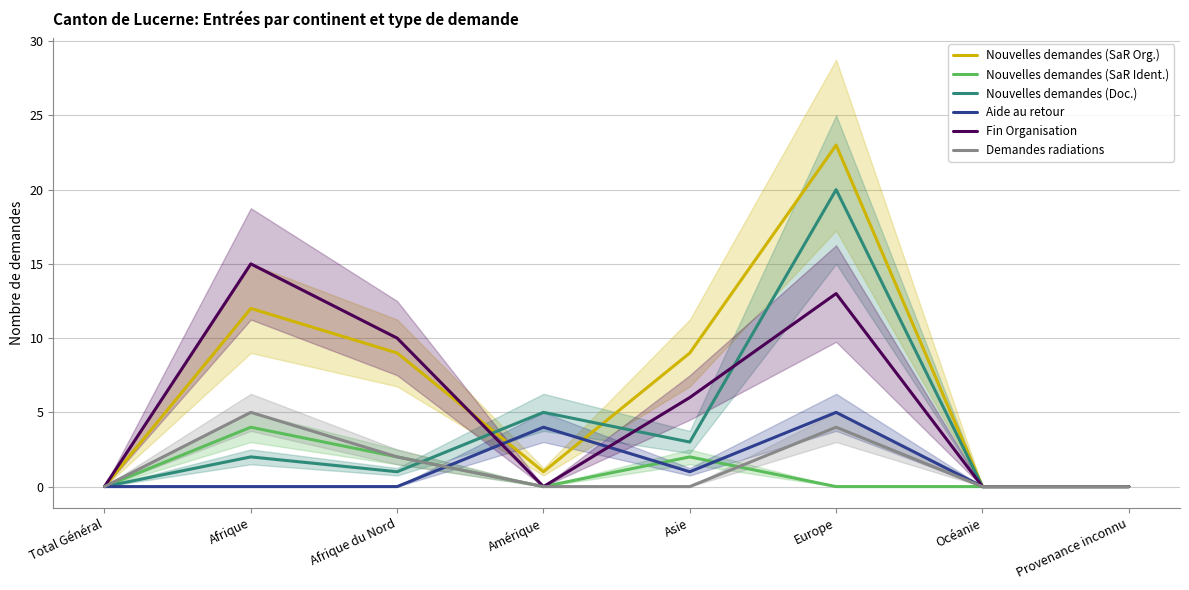

How many interior local valleys does the Nouvelles demandes (Doc.) series have?

2